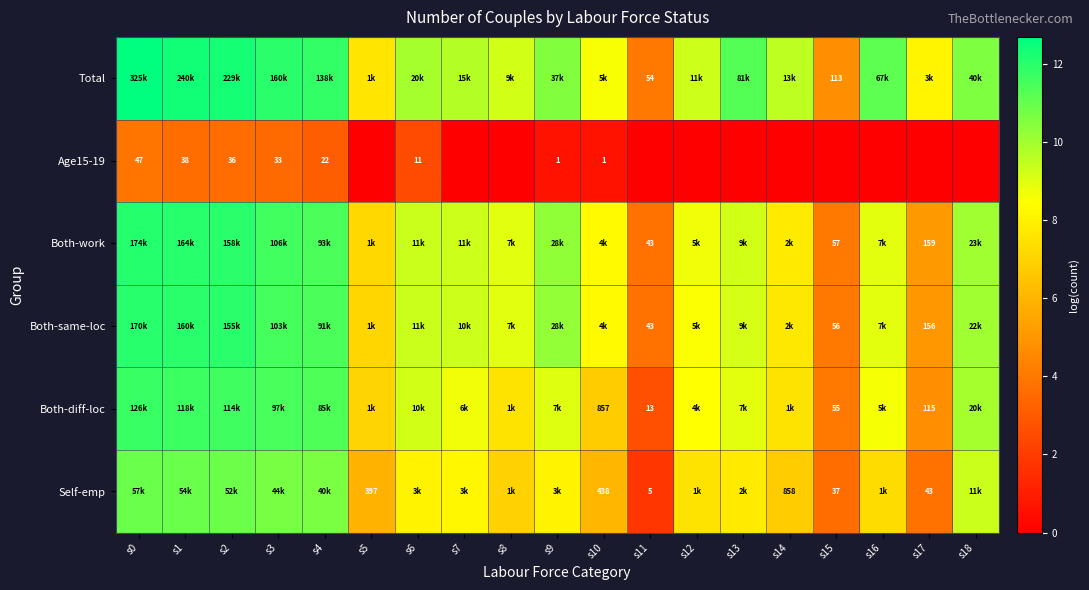

True or false: Both-diff-loc has a value of 19.1 at s3.

False